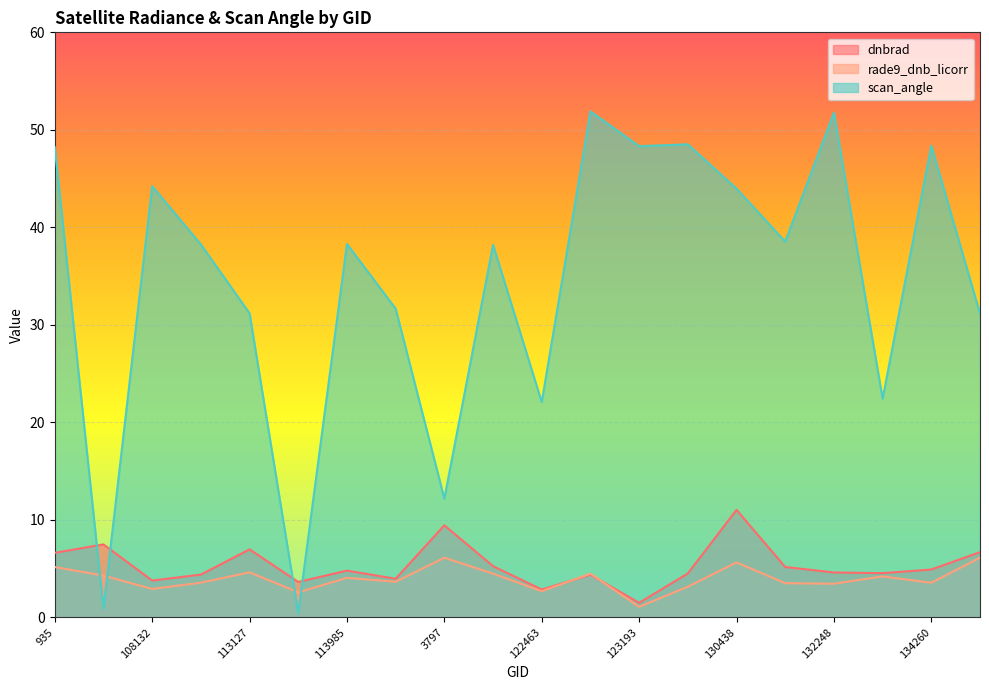

True or false: rade9_dnb_licorr has a value of 1.9 at 121421.

False